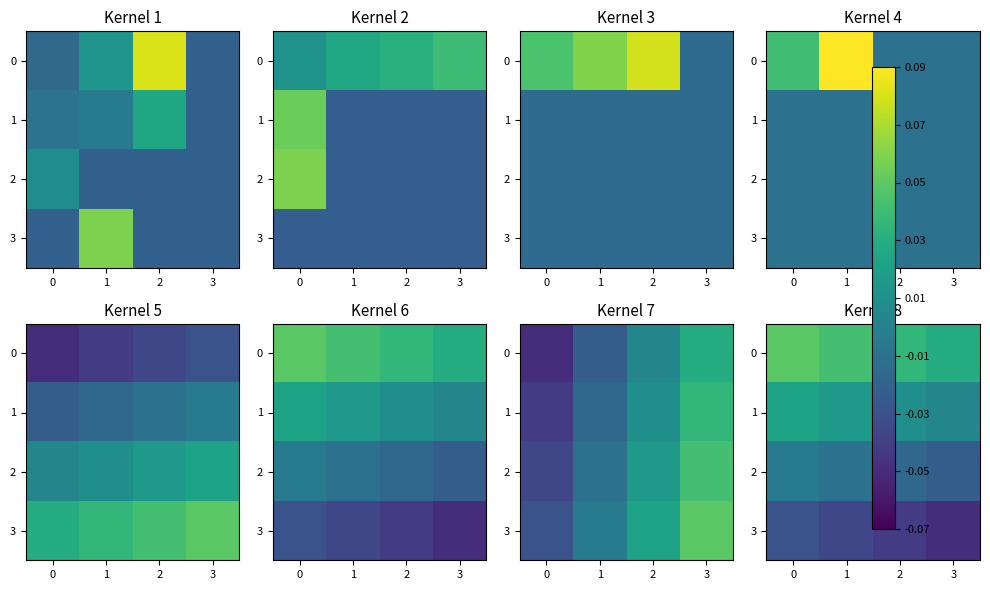

True or false: 2 has a value of -0.0 at 2.

False